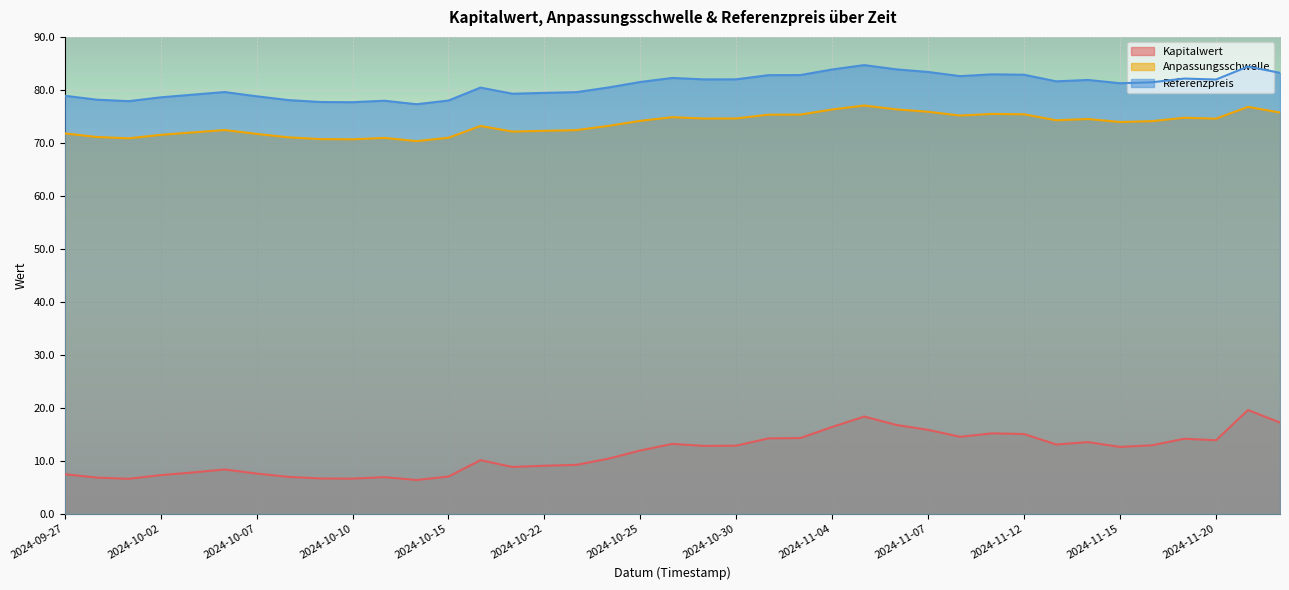

List the labels in order of Referenzpreis value, largest first.

2024-11-05, 2024-11-21, 2024-11-06, 2024-11-04, 2024-11-07, 2024-11-22, 2024-11-11, 2024-11-12, 2024-11-01, 2024-10-31, 2024-11-08, 2024-10-28, 2024-11-19, 2024-10-30, 2024-10-29, 2024-11-20, 2024-11-14, 2024-11-13, 2024-10-25, 2024-11-18, 2024-11-15, 2024-10-24, 2024-10-16, 2024-10-04, 2024-10-23, 2024-10-22, 2024-10-21, 2024-10-03, 2024-09-27, 2024-10-07, 2024-10-02, 2024-09-30, 2024-10-08, 2024-10-15, 2024-10-11, 2024-10-01, 2024-10-09, 2024-10-10, 2024-10-14